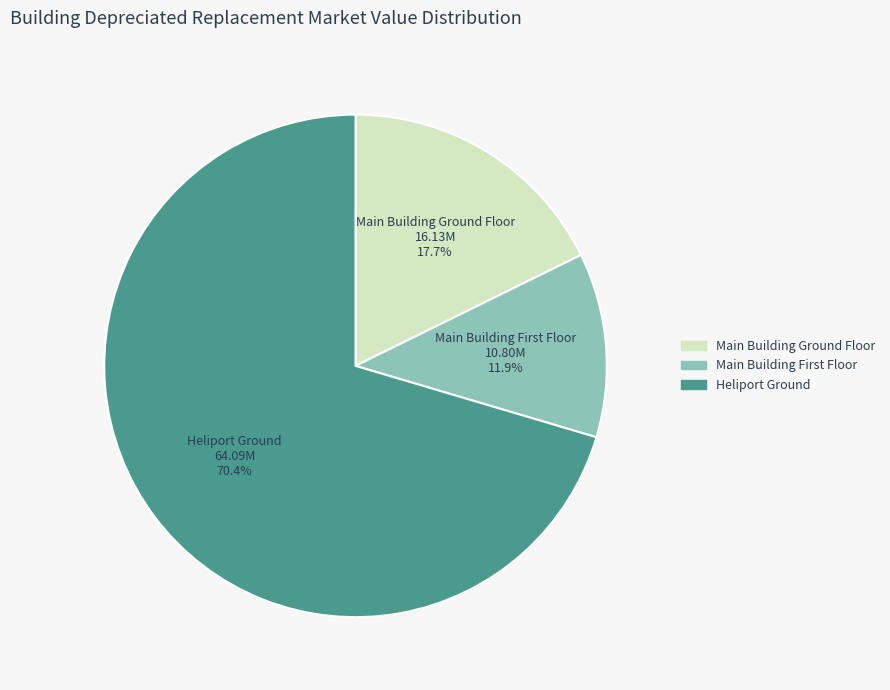

Count the number of slices in the pie.

3